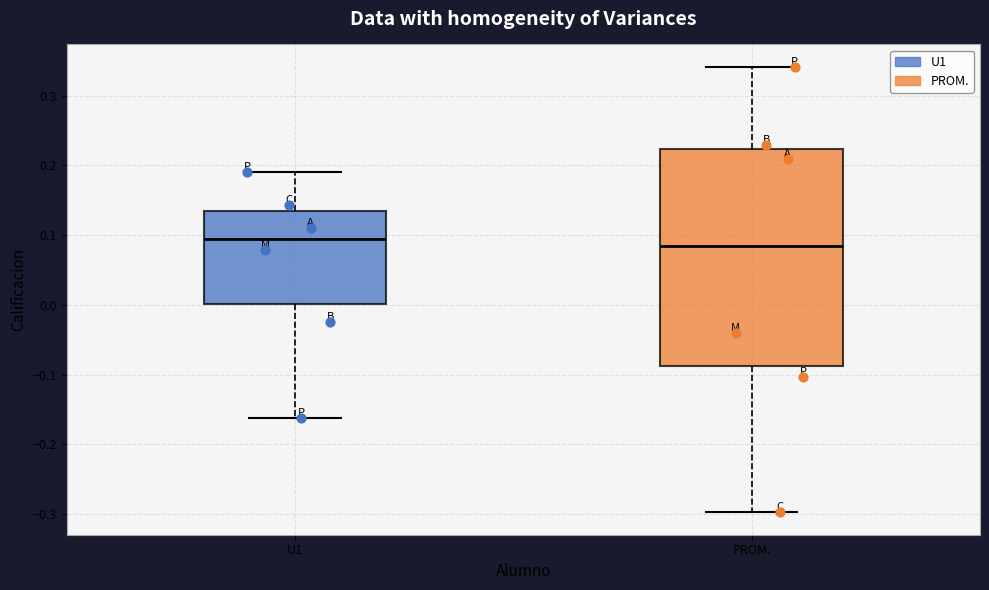

Reading left to right, read every box against the y-axis: the position of its median line, the range the box covers, and the ends of its whiskers. The values are not printed on the chart, so give them approximately, as read against the axis.

U1: median 0.09, box 0.00 to 0.13, whiskers -0.16 to 0.19
PROM.: median 0.08, box -0.09 to 0.22, whiskers -0.30 to 0.34